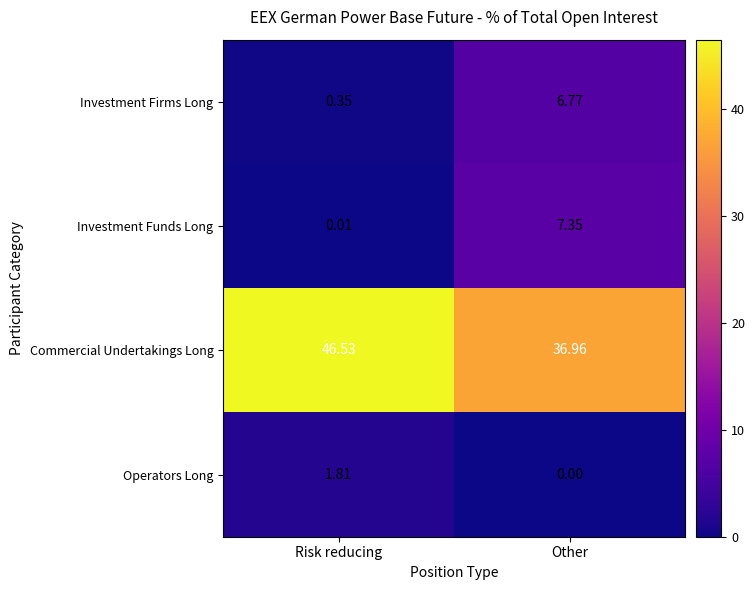

At which label is Investment Firms Long closest to 3?

Risk reducing